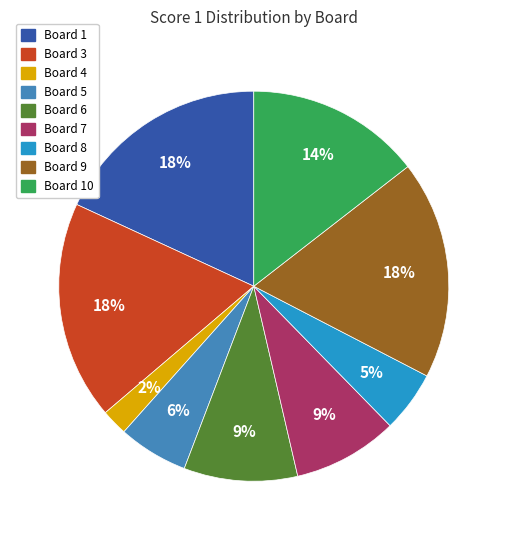

Is there a majority slice in this chart?

No